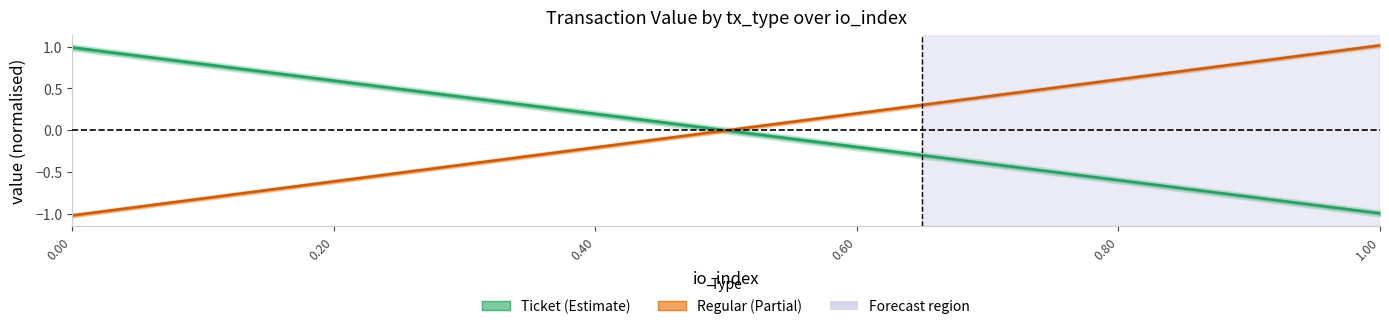

How many data points in Regular are above 0?

8